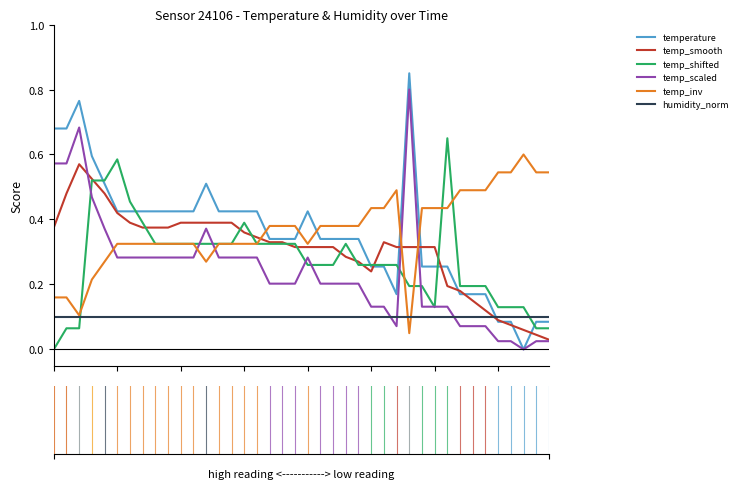

List the series in order of their peak value, highest first.

temperature, temp_scaled, temp_shifted, temp_inv, temp_smooth, humidity_norm